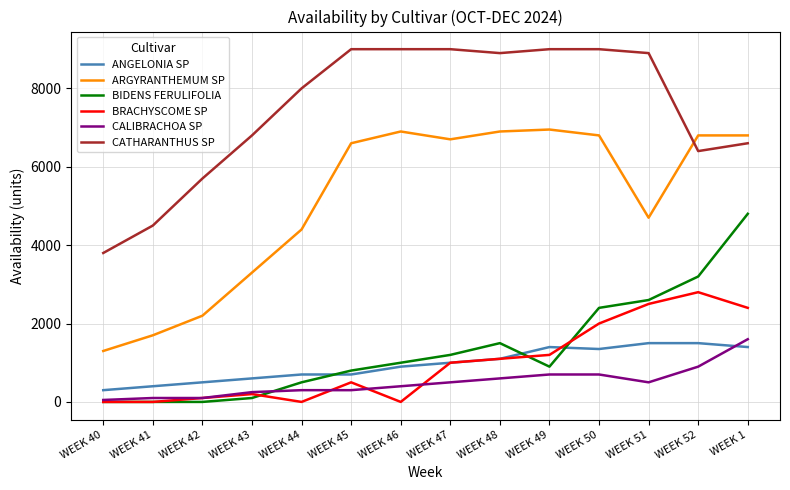

Which series has the largest total across all categories?

CATHARANTHUS SP